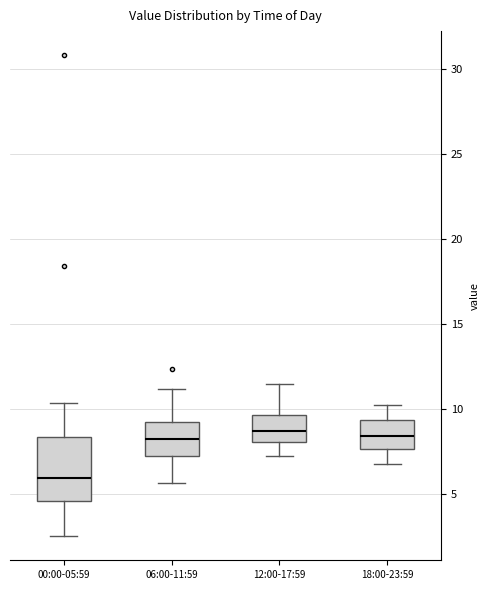

Where does the upper whisker of the box for 12:00-17:59 end on the y-axis? The values are not printed on the chart, so give them approximately, as read against the axis.

11.5